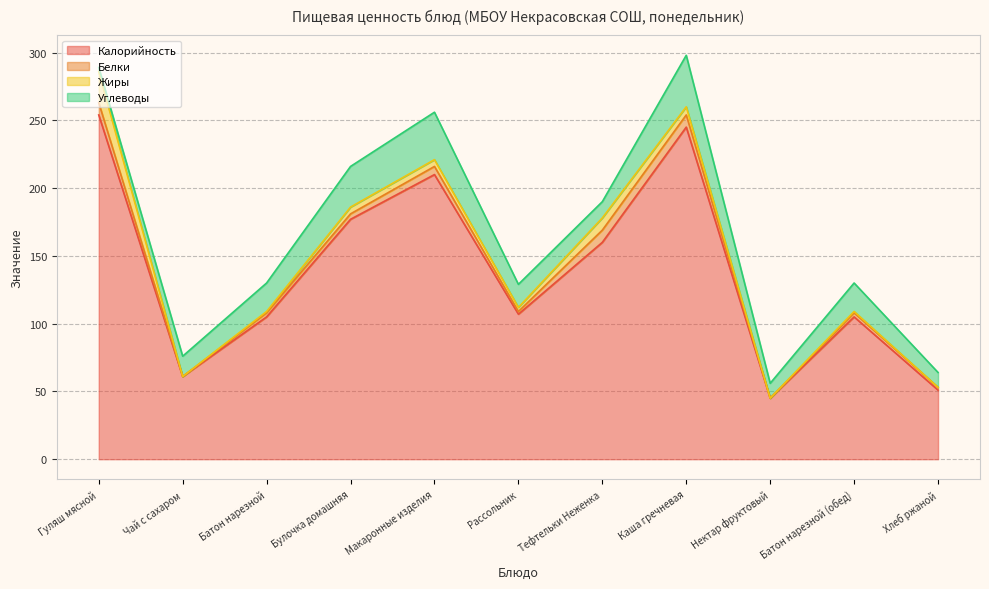

Rank the categories by Жиры value from lowest to highest.

Чай с сахаром, Нектар фруктовый, Хлеб ржаной, Батон нарезной, Батон нарезной (обед), Рассольник, Булочка домашняя, Макаронные изделия, Каша гречневая, Тефтельки Неженка, Гуляш мясной